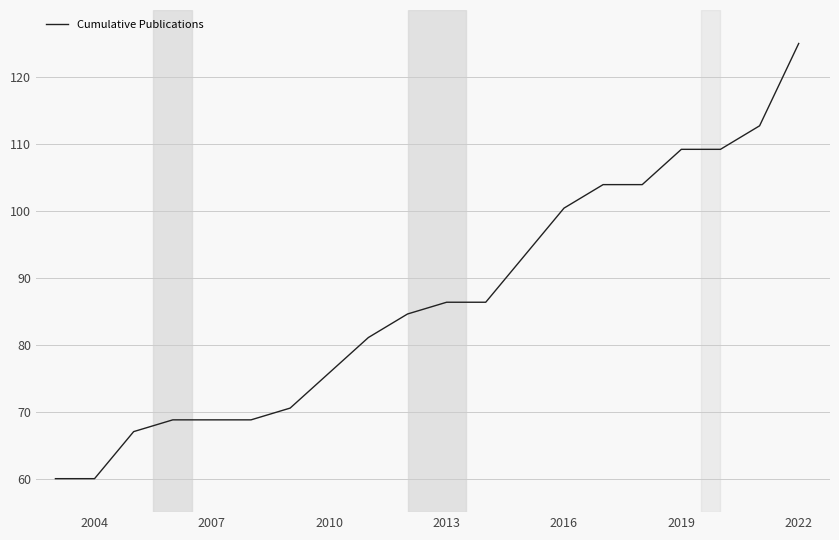

How many distinct data groups are displayed?

1